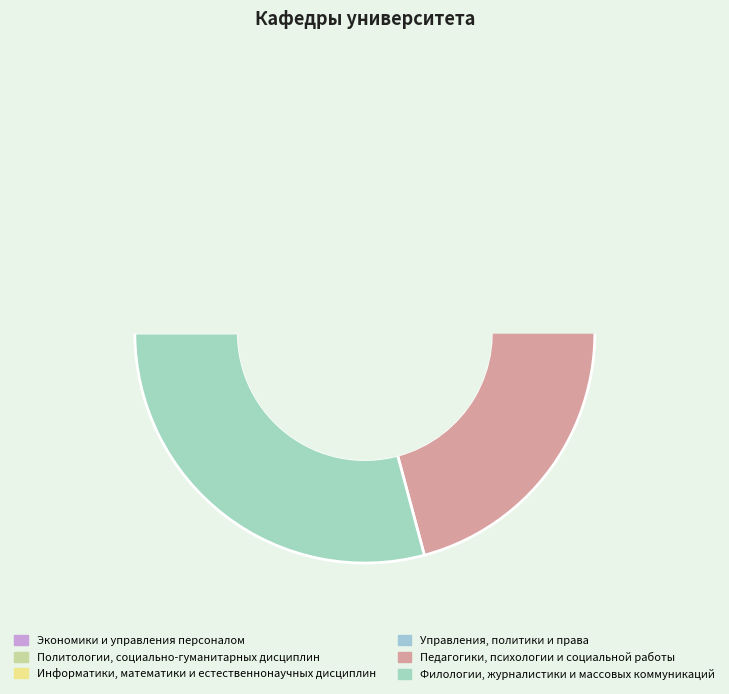

Combined, what portion of the pie is Политологии, социально-гуманитарных дисциплин and Педагогики, психологии и социальной работы?

33.3%